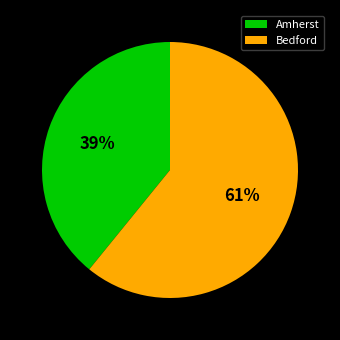

Does Bedford represent more than half of the total?

Yes